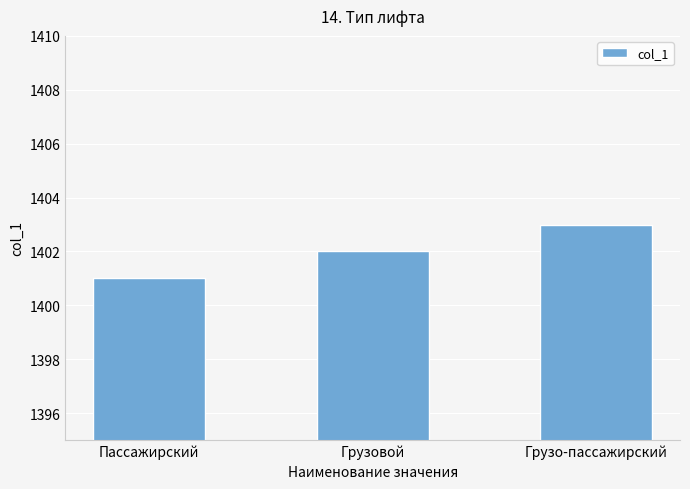

Approximately how many times larger is the value at Грузовой compared to Пассажирский?

1.0